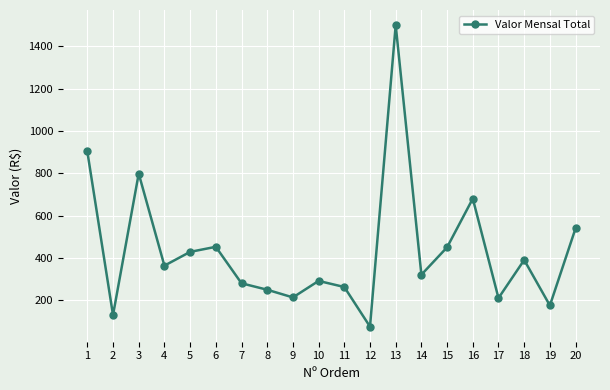

How many lines are shown in the chart?

1